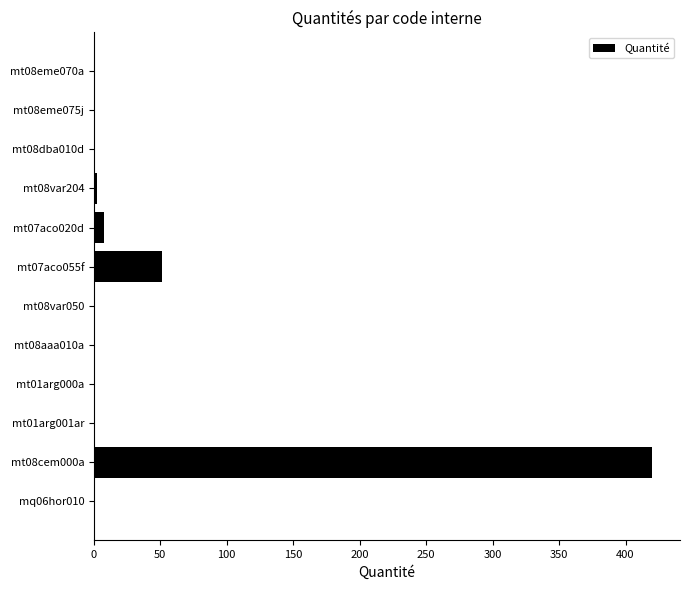

What is the sum of all values?

484.8